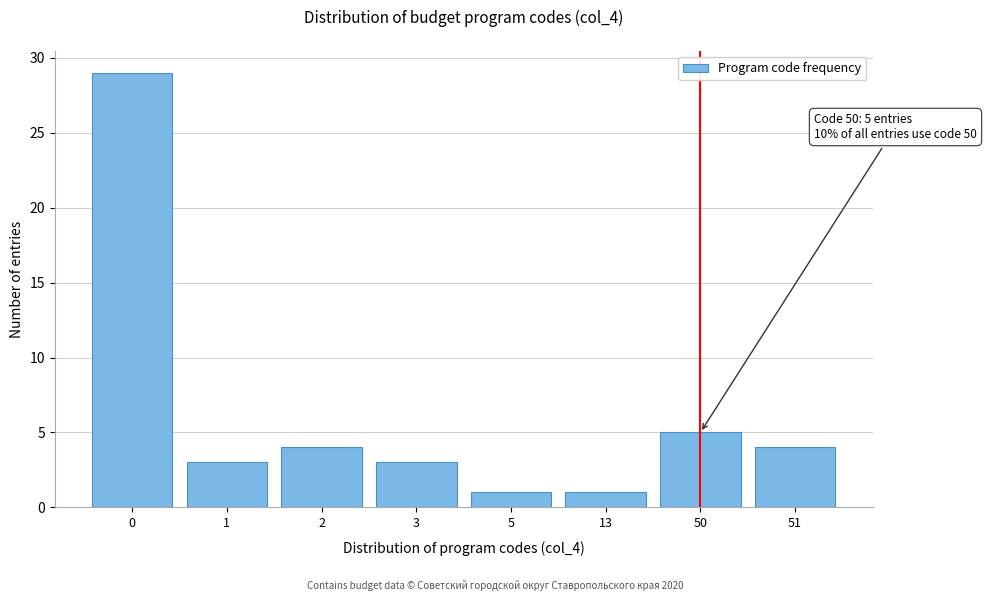

Reading left to right, extract all data points from this chart.

29	3	4	3	1	1	5	4